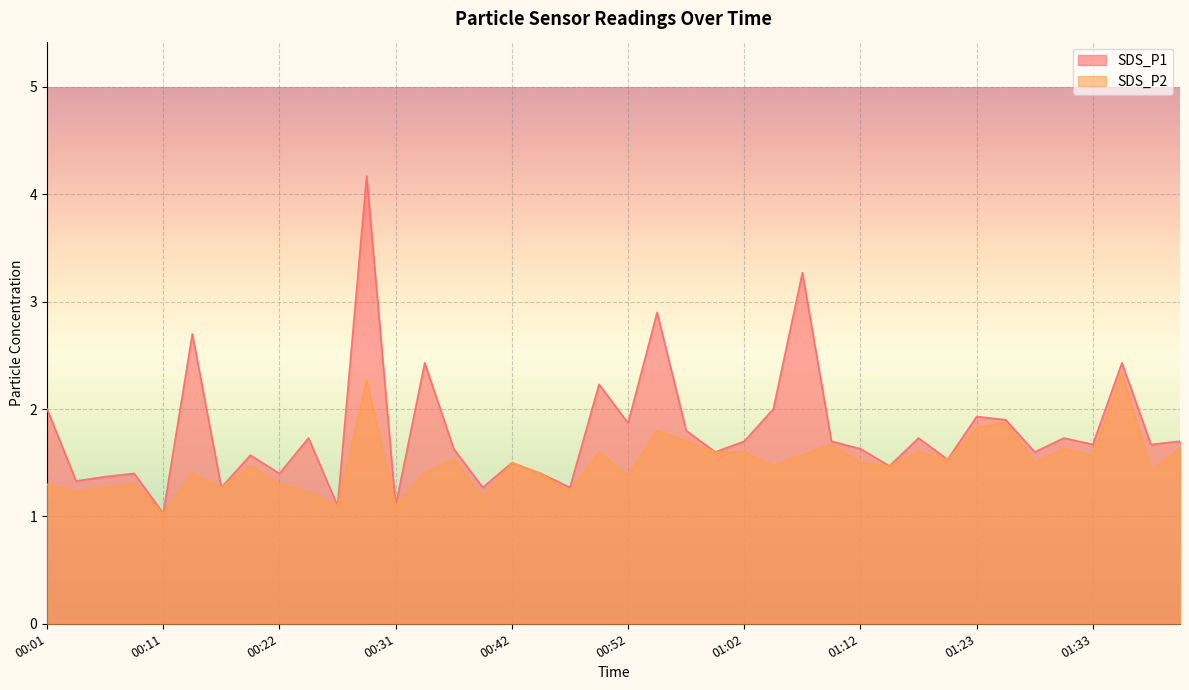

Reading right to left, list all the values displayed in this chart.

SDS_P1: 1.7	1.7	2.4	1.7	1.7	1.6	1.9	1.9	1.5	1.7	1.5	1.6	1.7	3.3	2.0	1.7	1.6	1.8	2.9	1.9	2.2	1.3	1.4	1.5	1.3	1.6	2.4	1.1	4.2	1.1	1.7	1.4	1.6	1.3	2.7	1.0	1.4	1.4	1.3	2.0
SDS_P2: 1.6	1.4	2.3	1.6	1.6	1.5	1.9	1.8	1.5	1.6	1.5	1.5	1.7	1.6	1.5	1.6	1.6	1.7	1.8	1.4	1.6	1.2	1.4	1.5	1.2	1.5	1.4	1.1	2.3	1.1	1.2	1.3	1.5	1.3	1.4	1.0	1.3	1.3	1.2	1.3